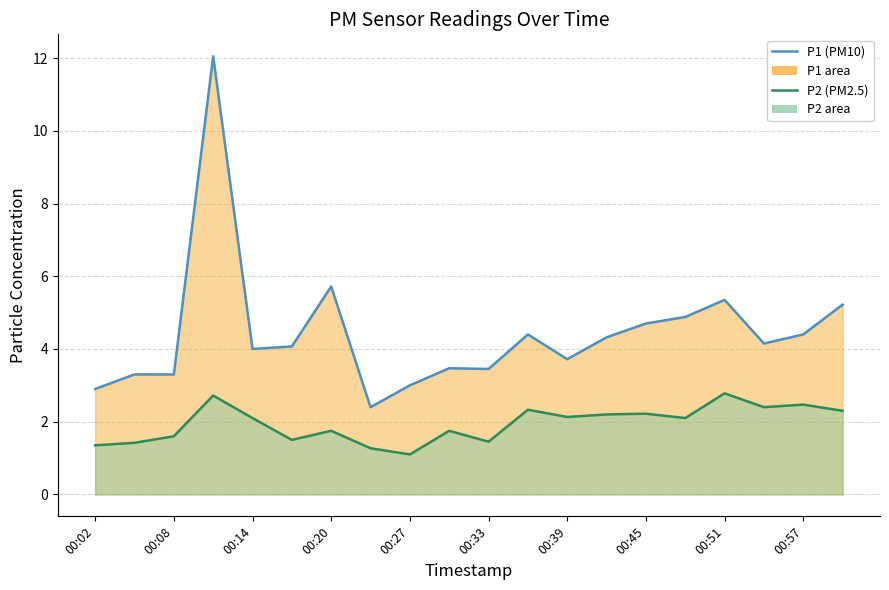

True or false: P2 line and P1 line cross at least once.

False